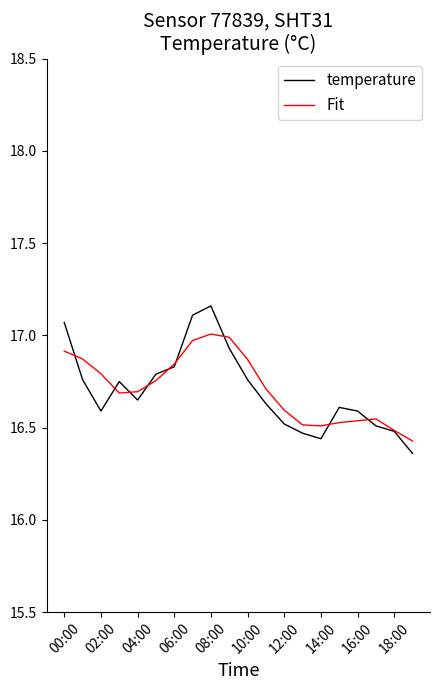

True or false: temperature has more than 2 interior local peaks.

True